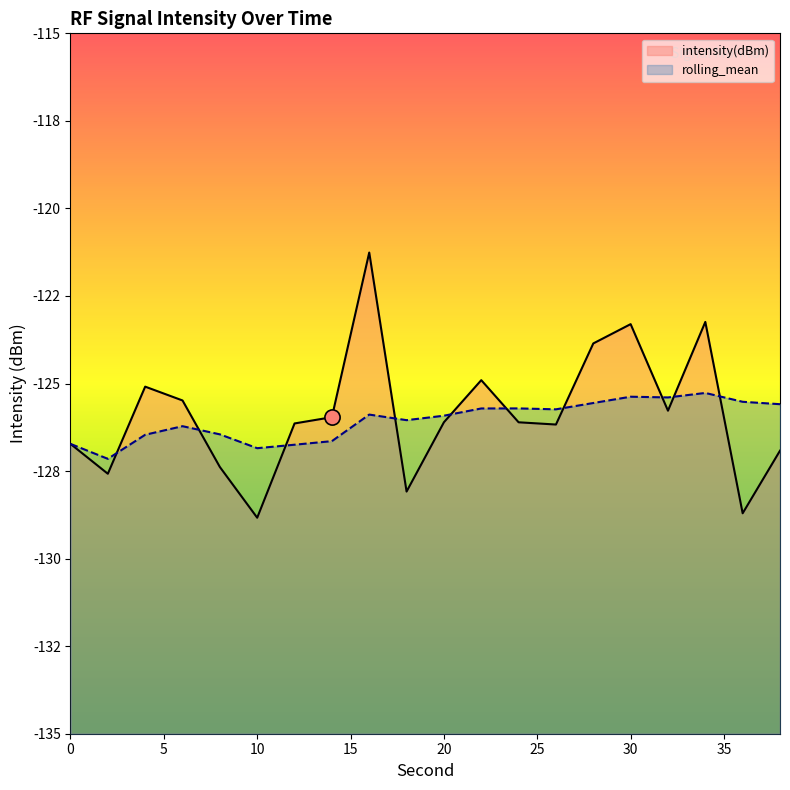

What are all the series names shown in the legend?

intensity(dBm), rolling_mean